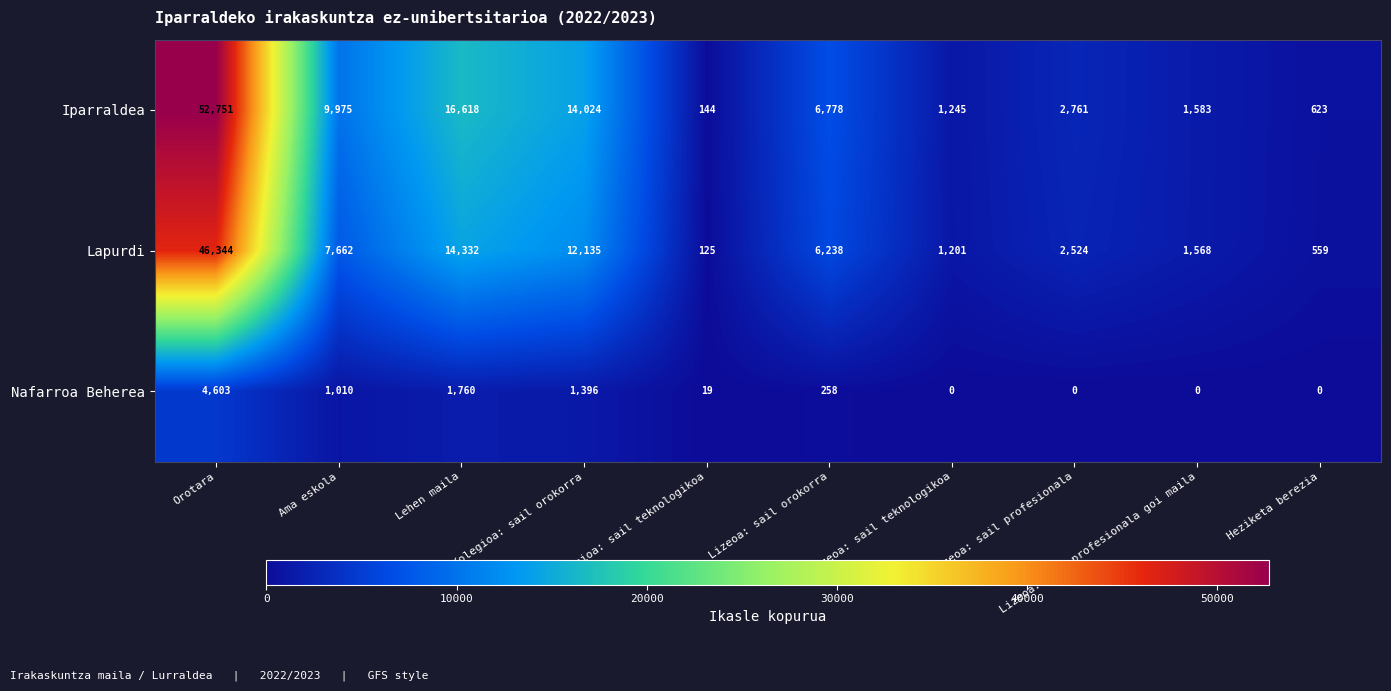

At which category is the sum across all series the highest?

Orotara